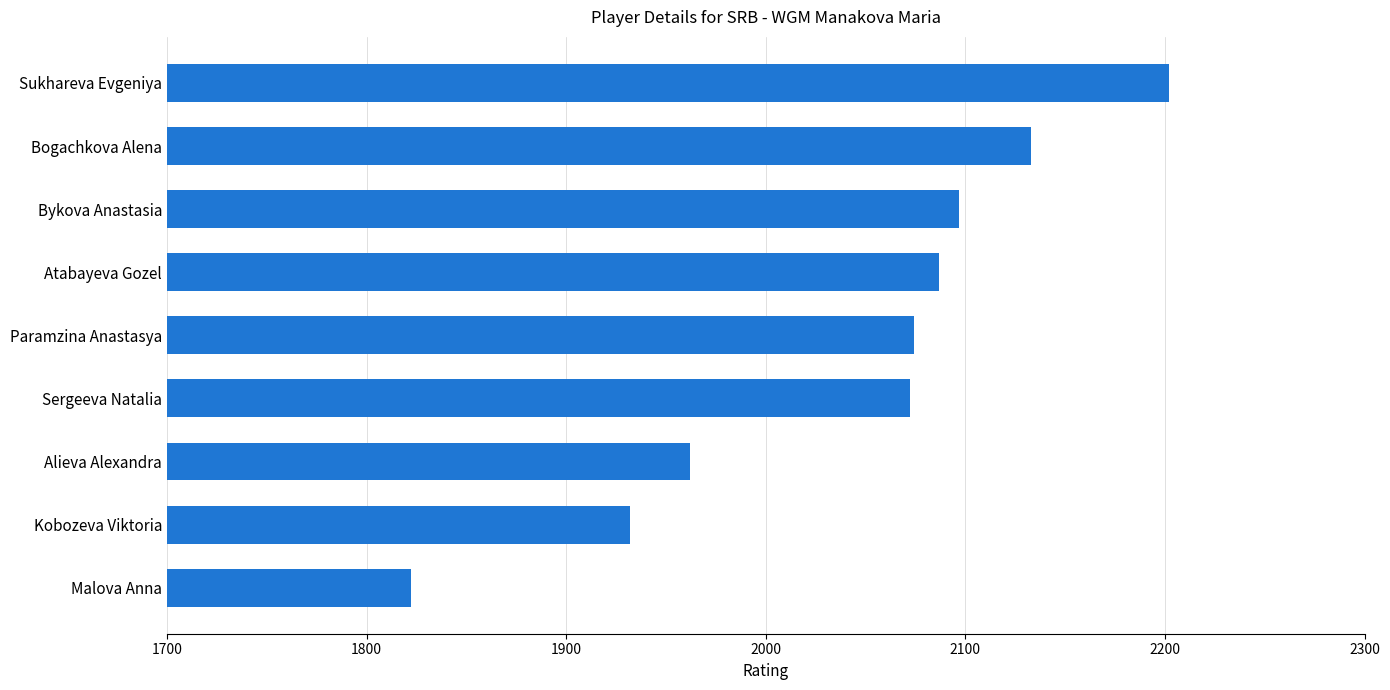

Are the bars grouped side by side (vs. stacked)?

No